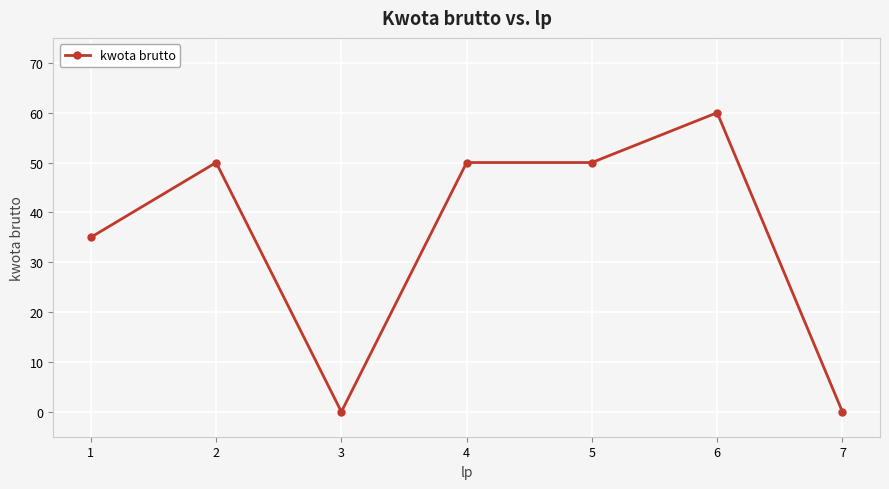

Does the chart have visible grid lines?

Yes